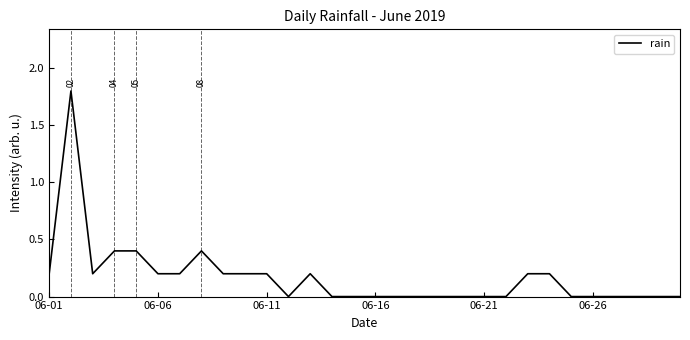

What is the maximum value shown in the chart?

1.8